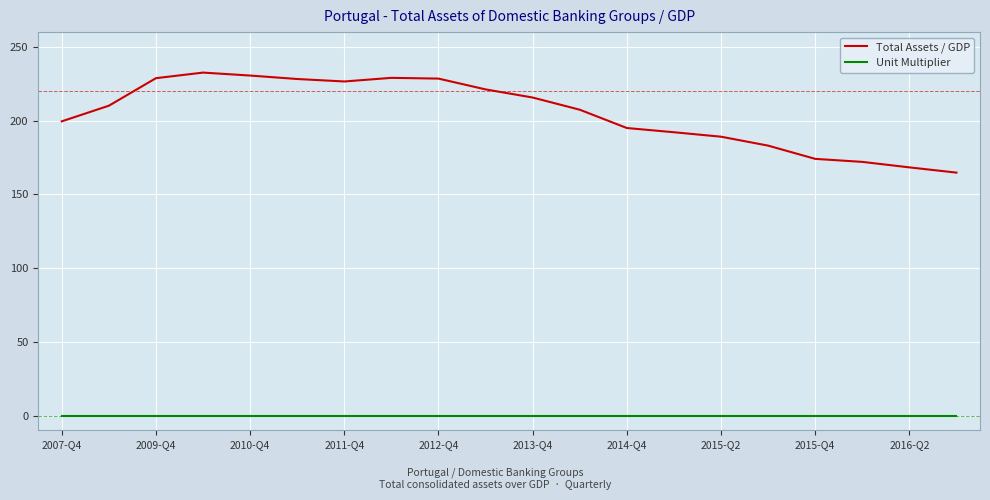

What is the greatest value displayed?

232.5